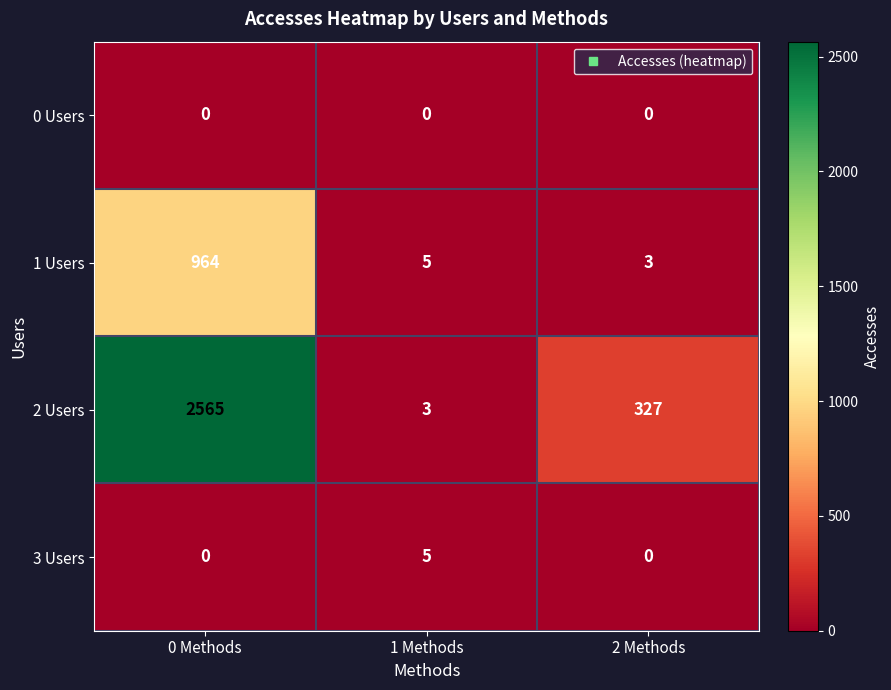

Is it true that 1 Users equals 3 at 1 Methods?

False